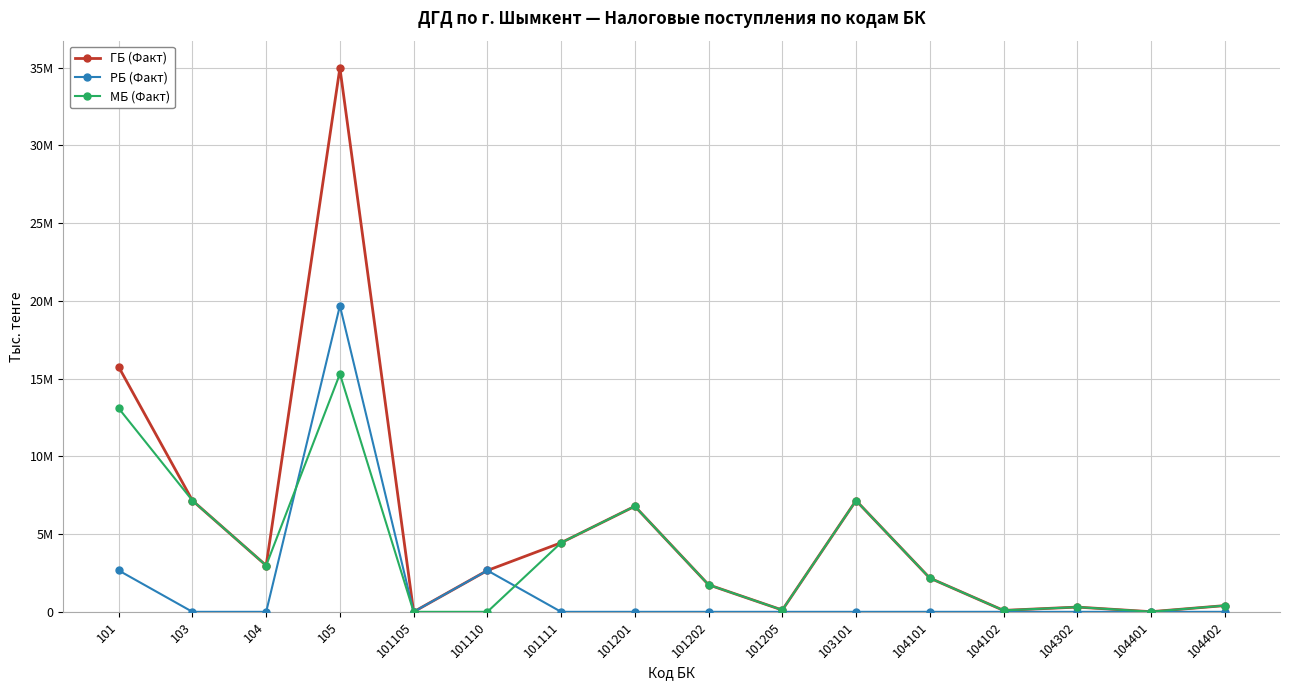

Which series ends up on top after the final intersection of РБ (Факт) and МБ (Факт)?

МБ (Факт)